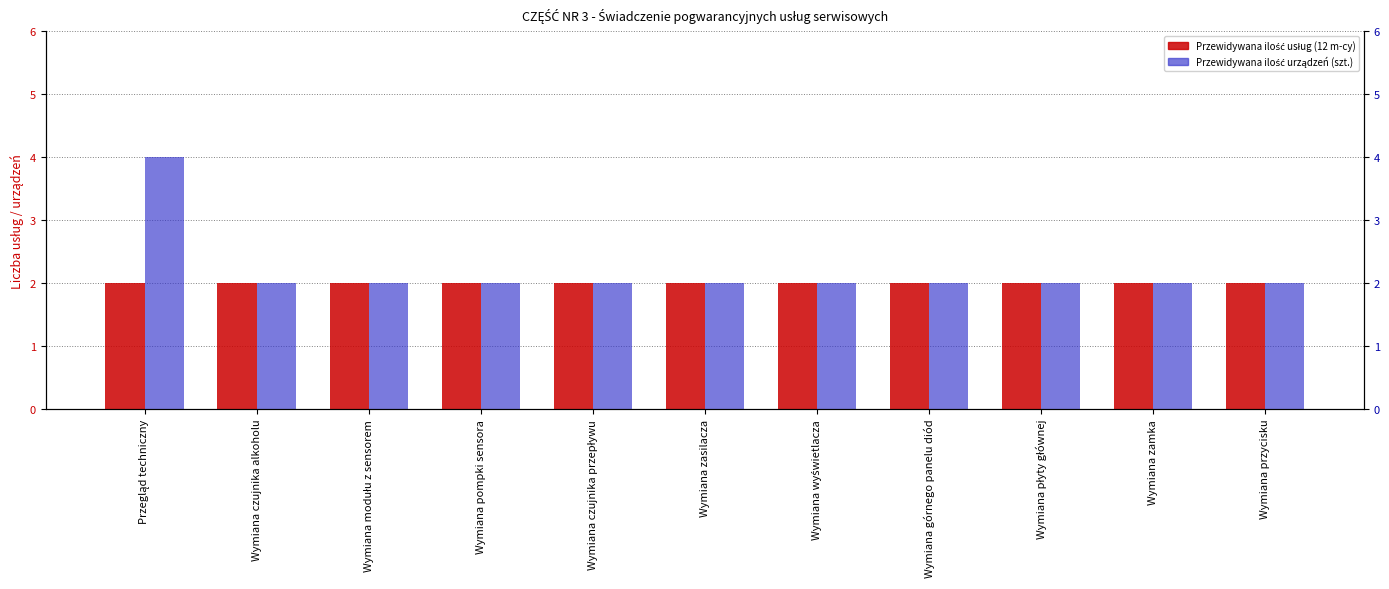

Is it true that Przewidywana ilość usług (12 m-cy) equals 1 at Wymiana płyty głównej?

False